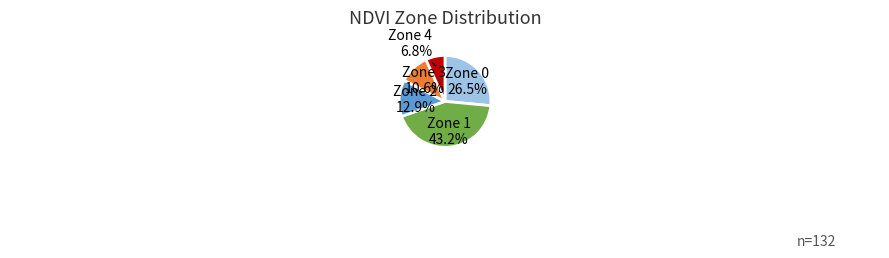

Is there a majority slice in this chart?

No